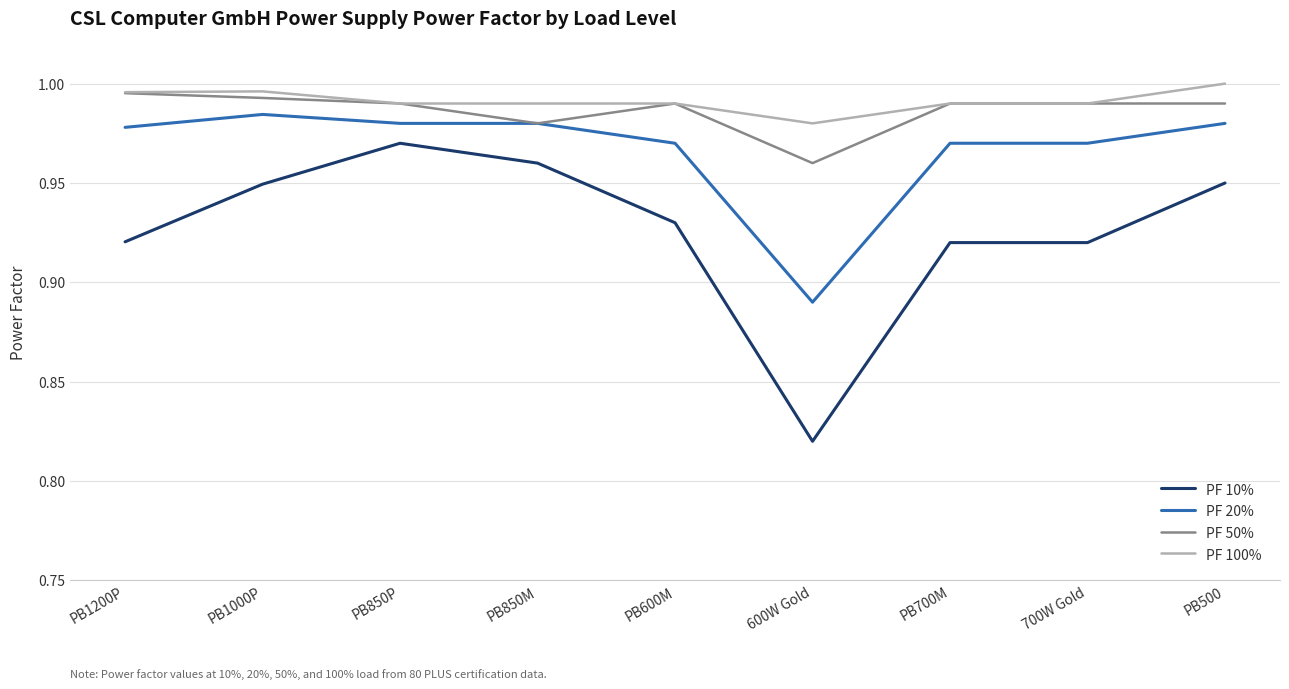

At which label does PF 20% reach its minimum?

600W Gold